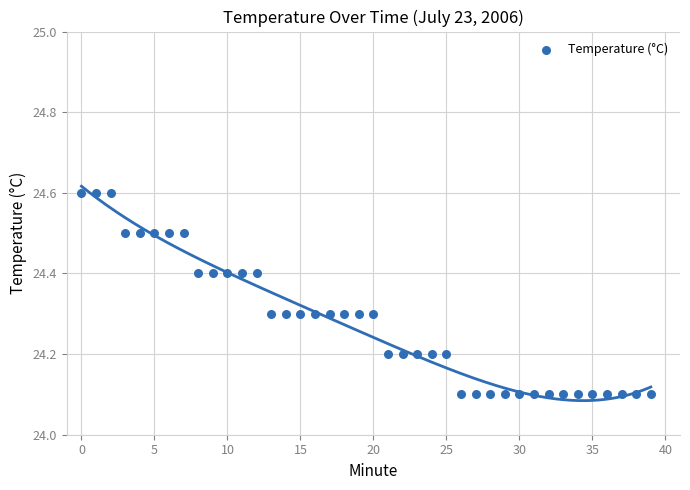

What is the range of Y values (max minus min)?

0.5